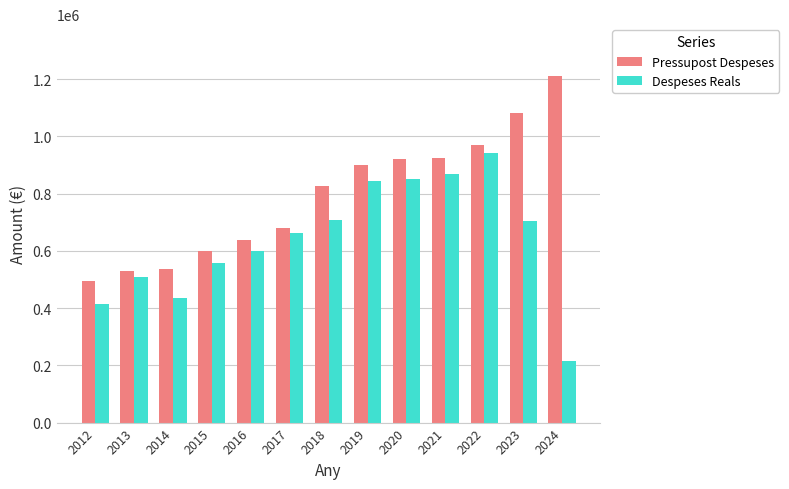

Which series has the largest total across all categories?

Pressupost Despeses